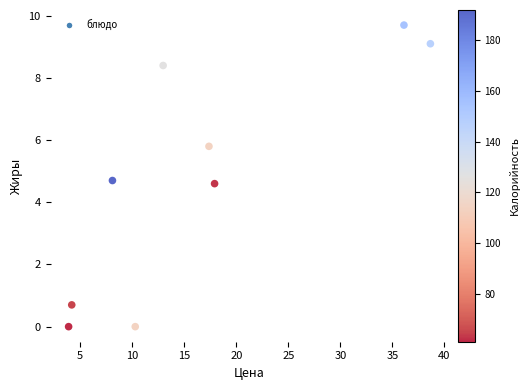

What is the range of Y values (max minus min)?

9.7